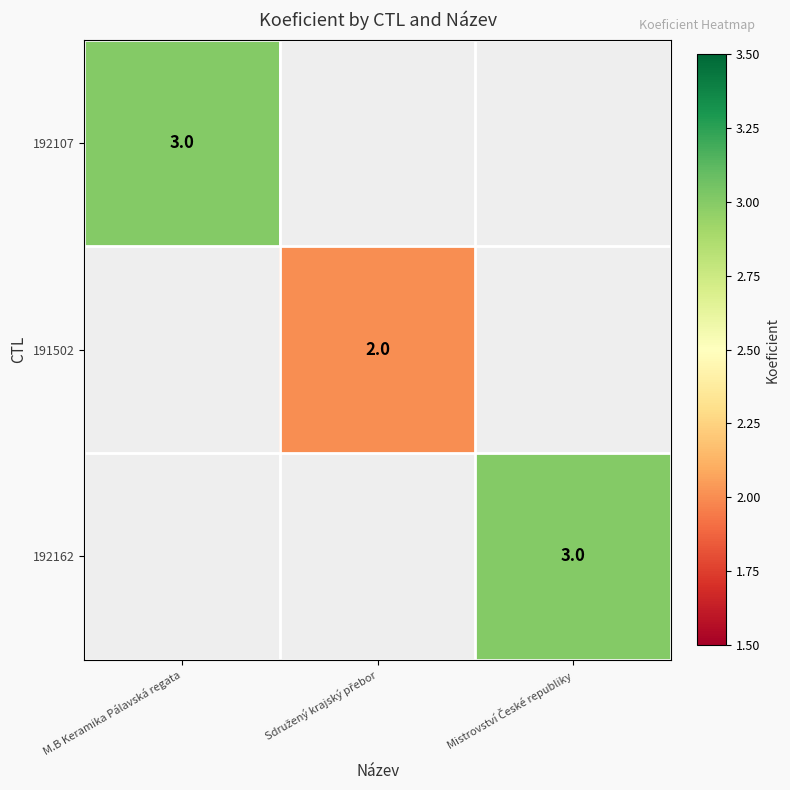

Which has a higher value, Mistrovství České republiky or M.B Keramika Pálavská regata?

M.B Keramika Pálavská regata